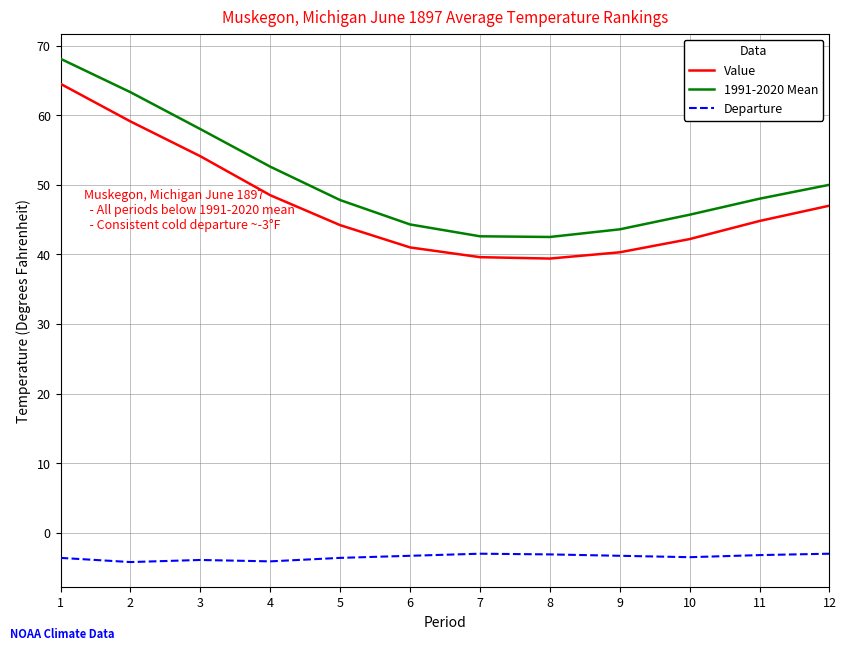

What is the minimum value for Value?

39.4